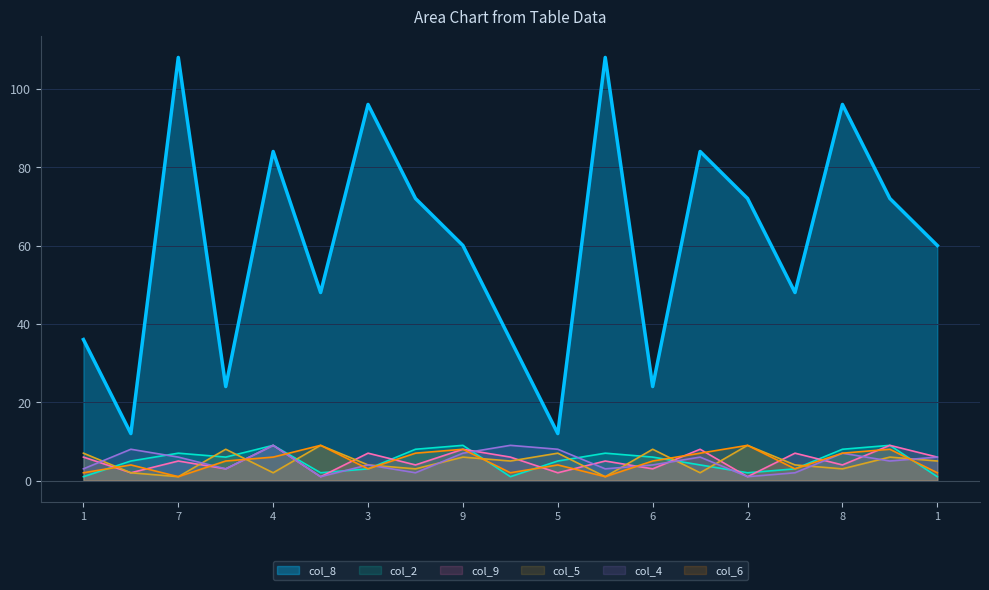

True or false: col_6 and col_8 cross at least once.

False